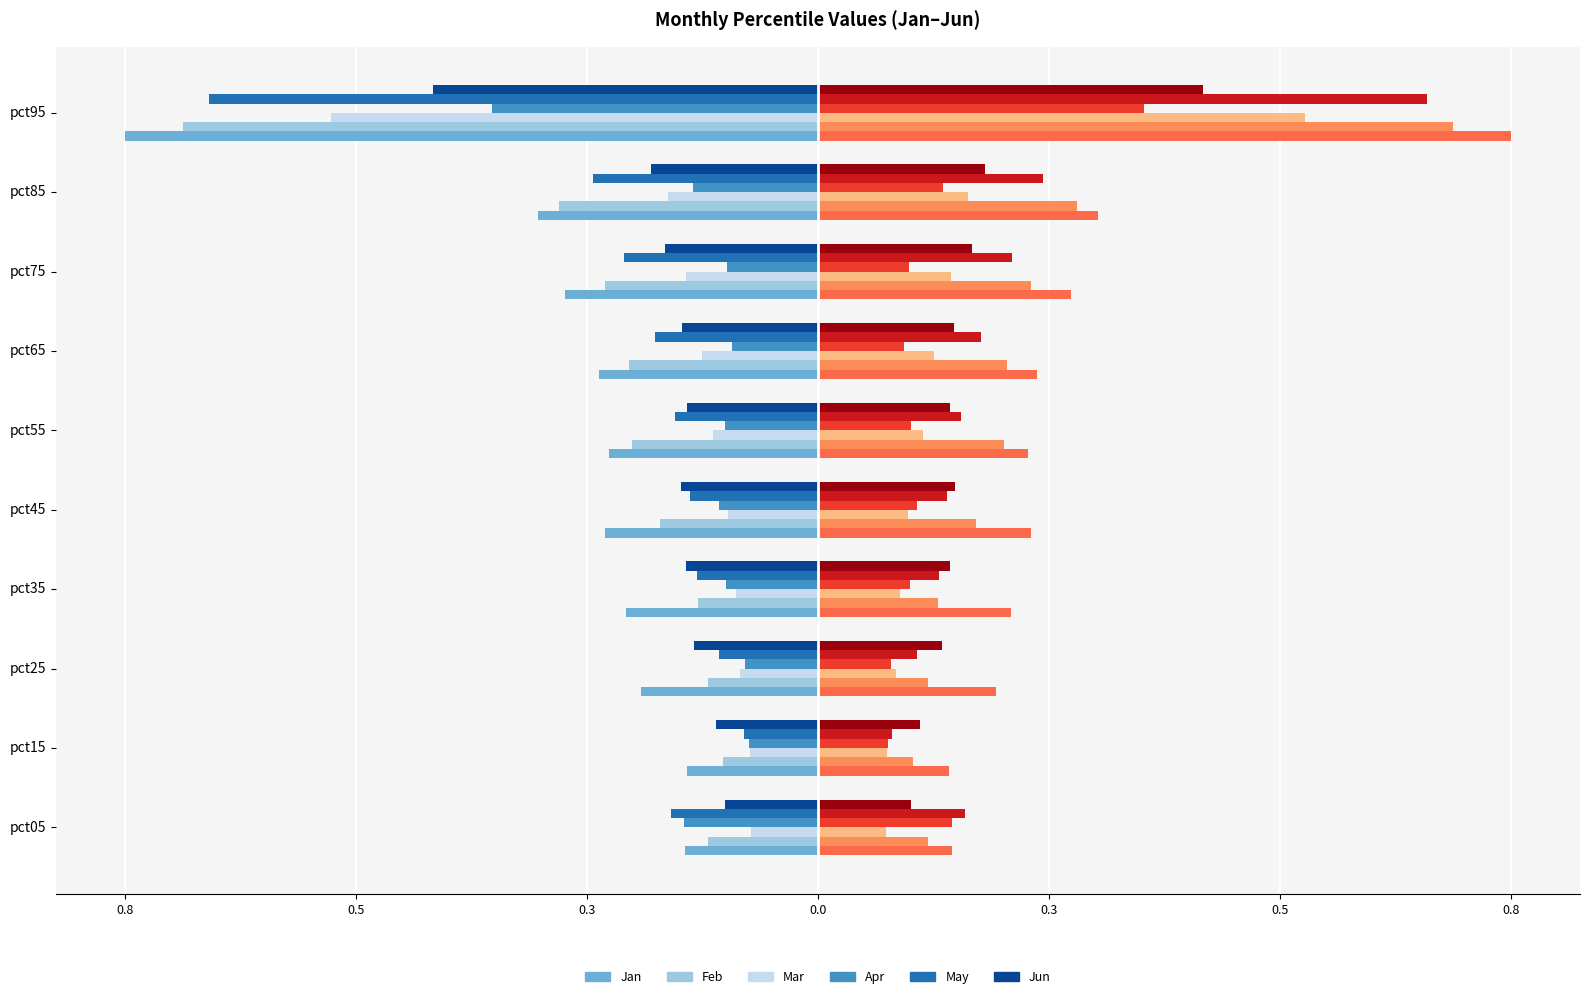

What value does the Feb series have at pct45?

-0.2